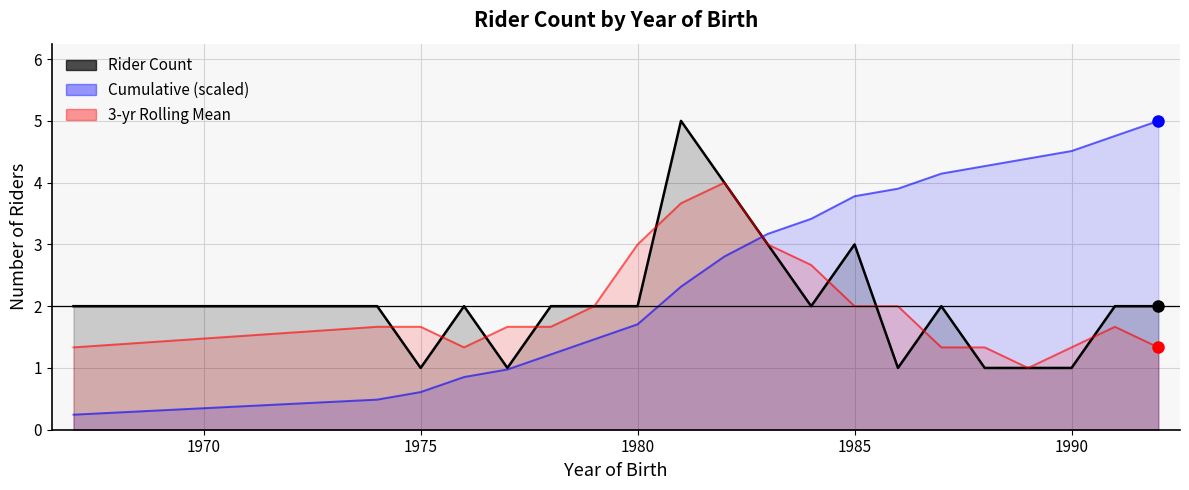

What position from the right is 1970?

19